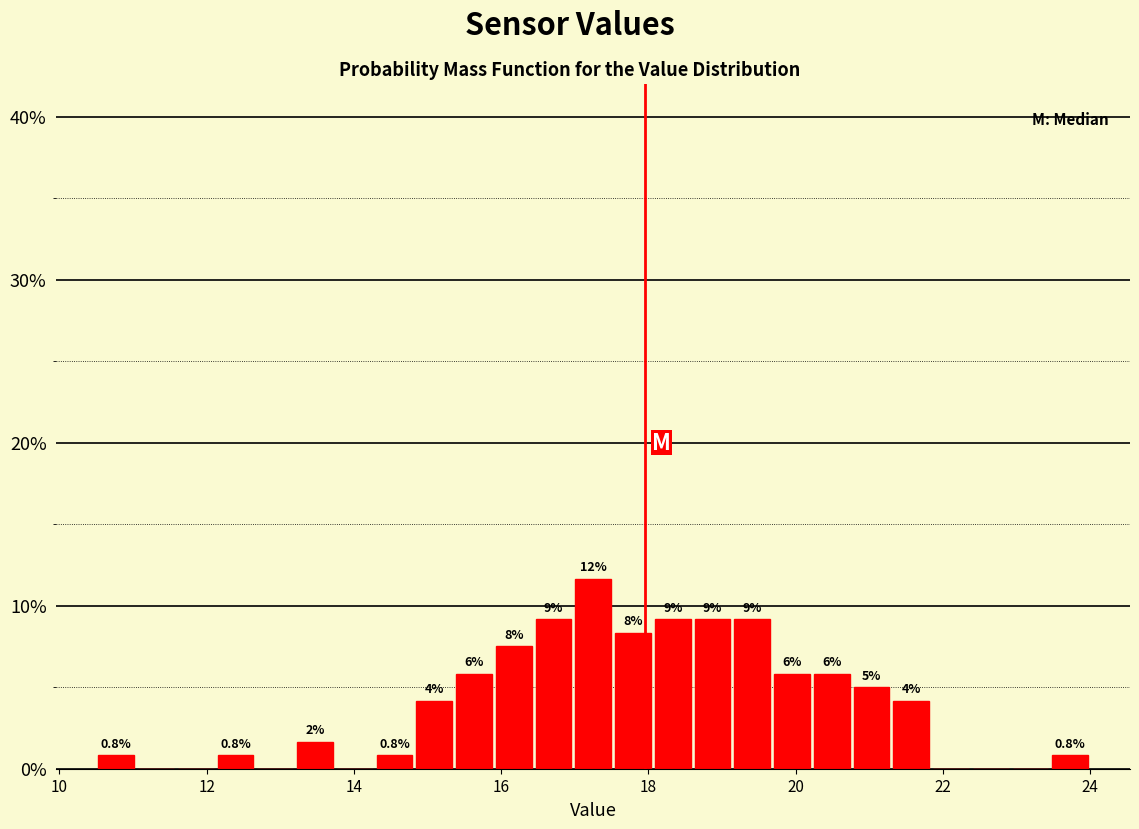

Around what value on the x-axis is the tallest bar? Give the approximate position of its centre, as read against the axis.

17.2